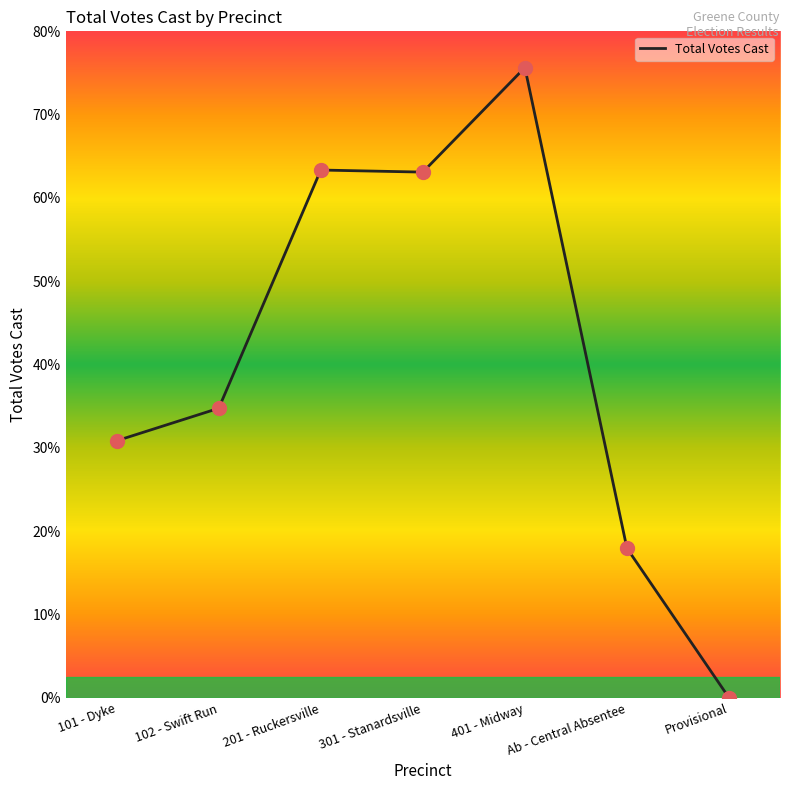

What is the sum of all values?

5713